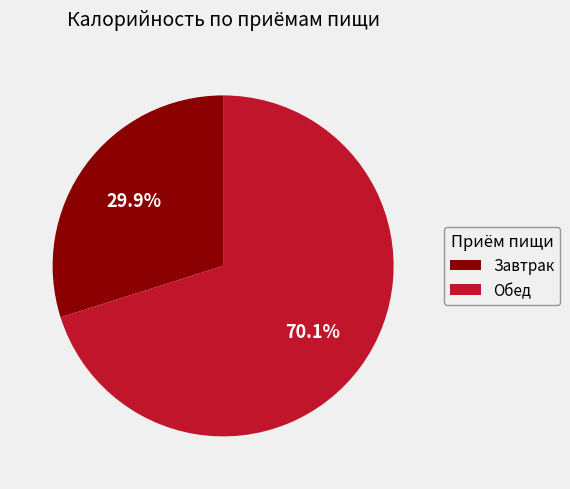

Count the number of slices in the pie.

2